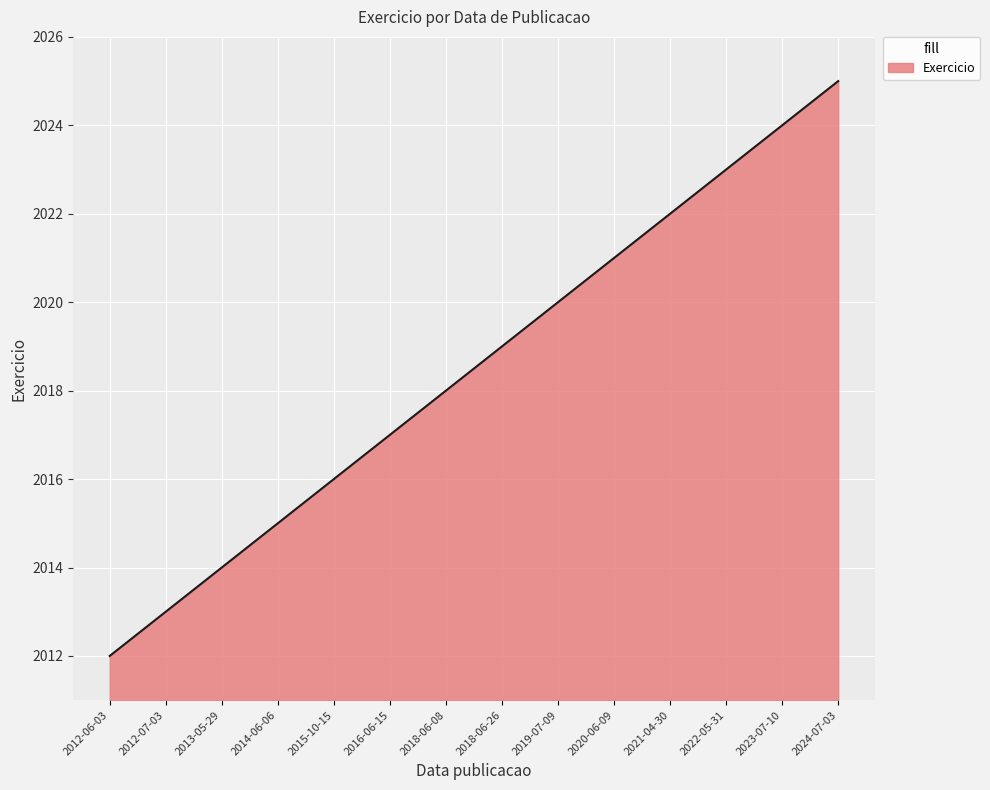

Reading left to right, transcribe all the data shown in this chart.

2012	2013	2014	2015	2016	2017	2018	2019	2020	2021	2022	2023	2024	2025